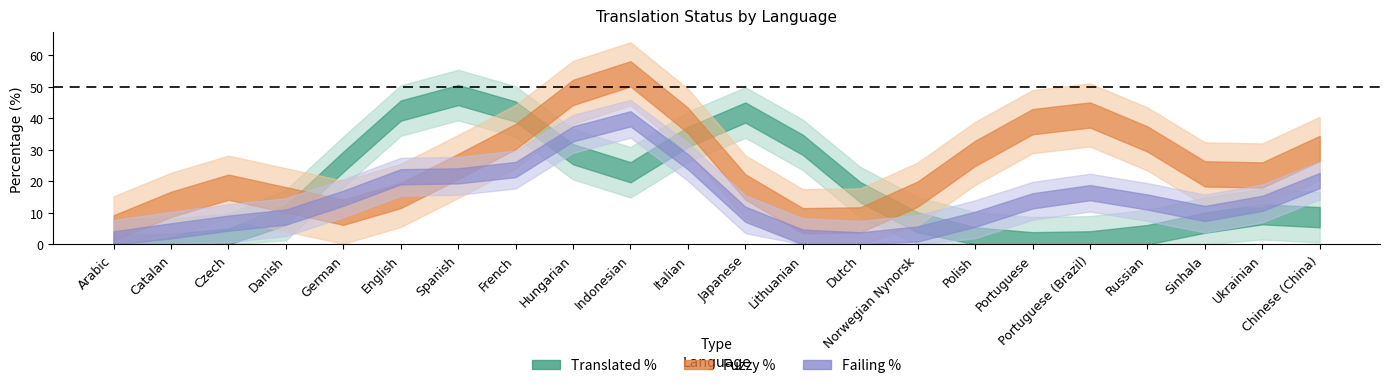

Rank the series by their average value, from highest to lowest.

fuzzy_percent, translated_percent, failing_percent